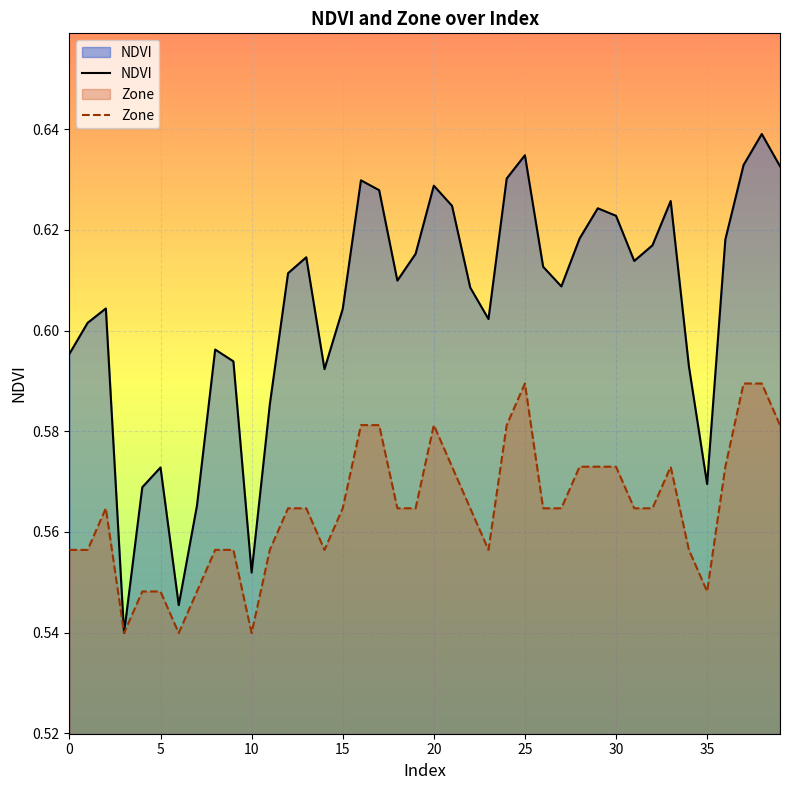

Which series has the largest range (max minus min)?

NDVI